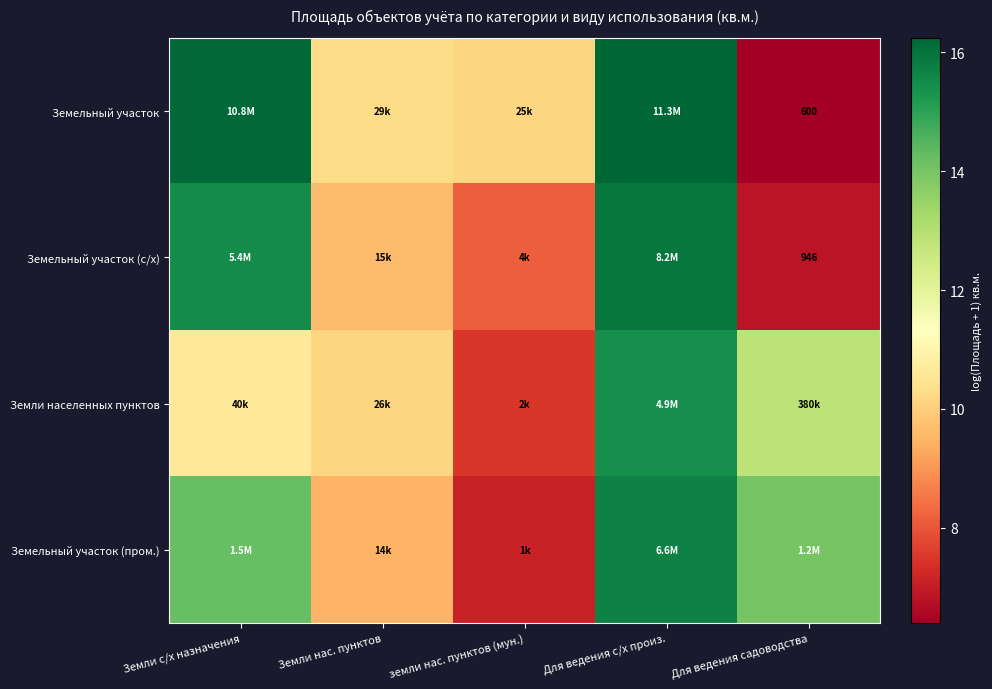

What is the total value across all series at Для ведения с/х произ.?

63.3